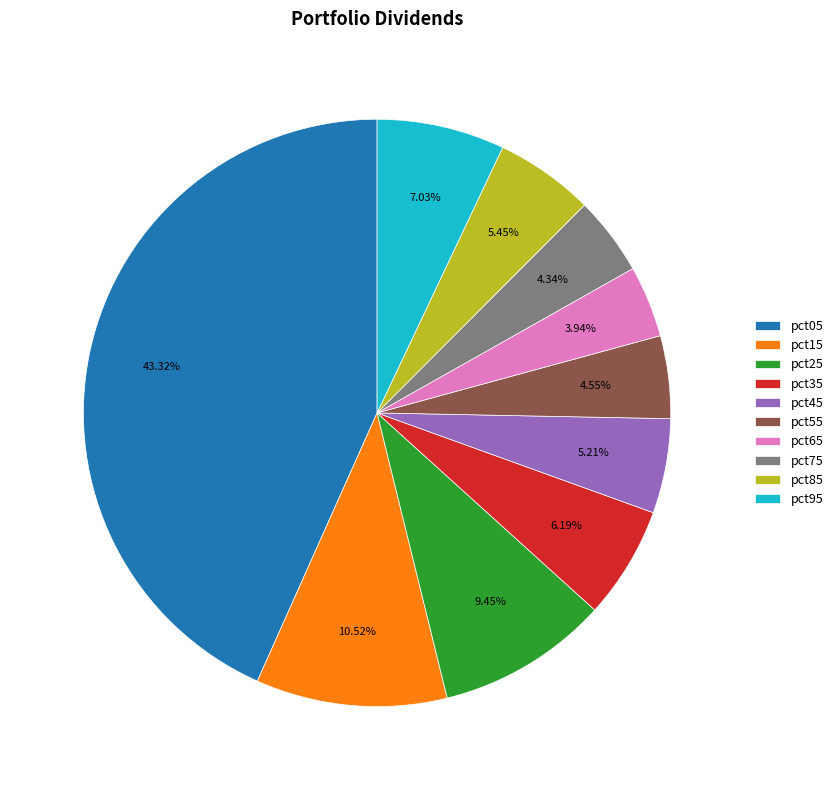

How many segments does this pie chart have?

10